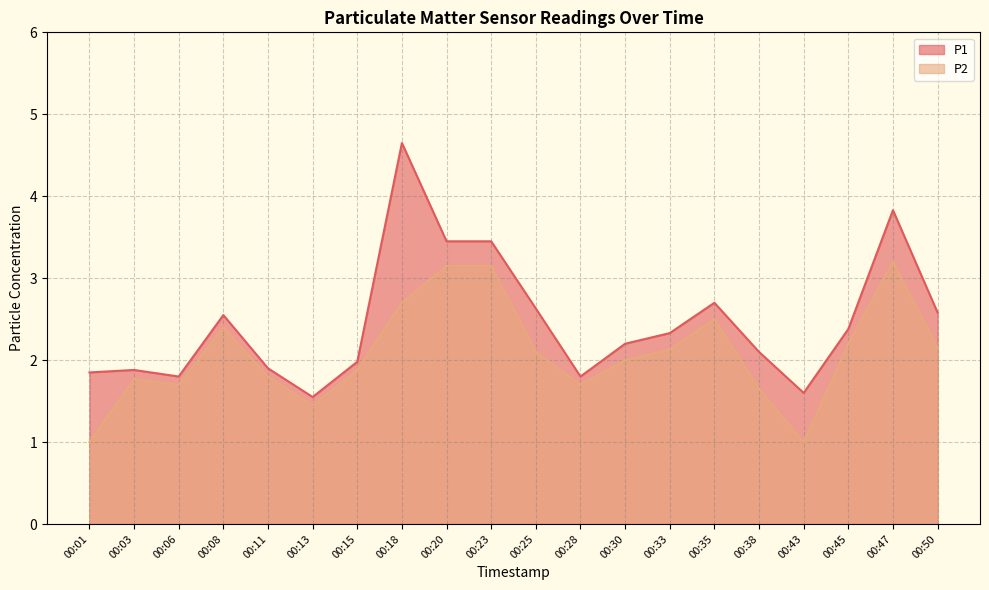

What is the value of the P1 point at the 20th from the left?

2.6